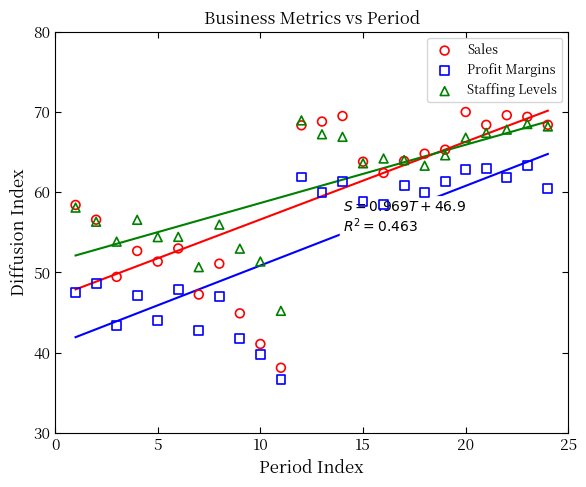

What are all the series names shown in the legend?

Sales, Profit Margins, Staffing Levels